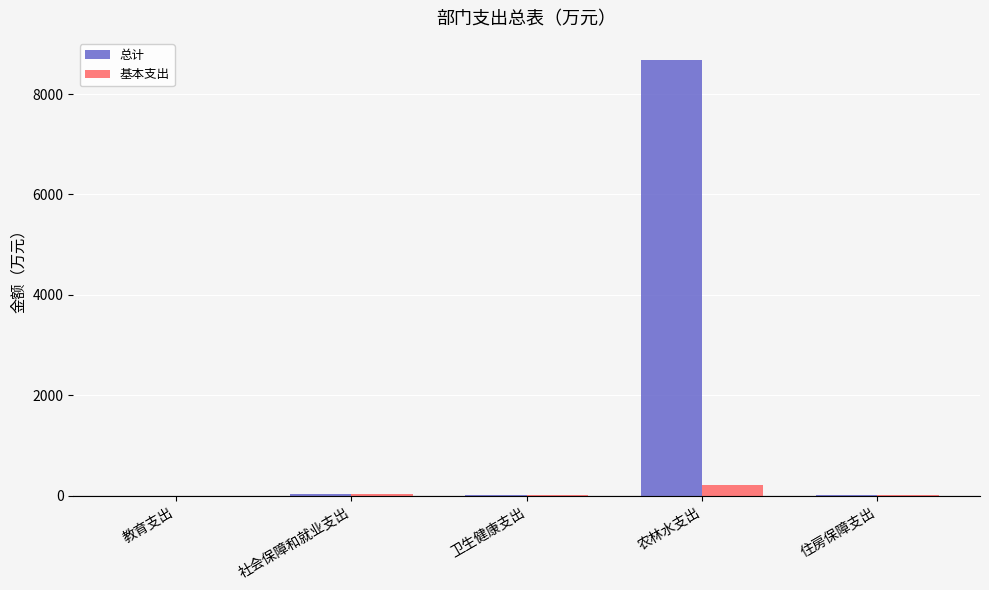

What is the difference between the 基本支出 values at 社会保障和就业支出 and 农林水支出?

192.6